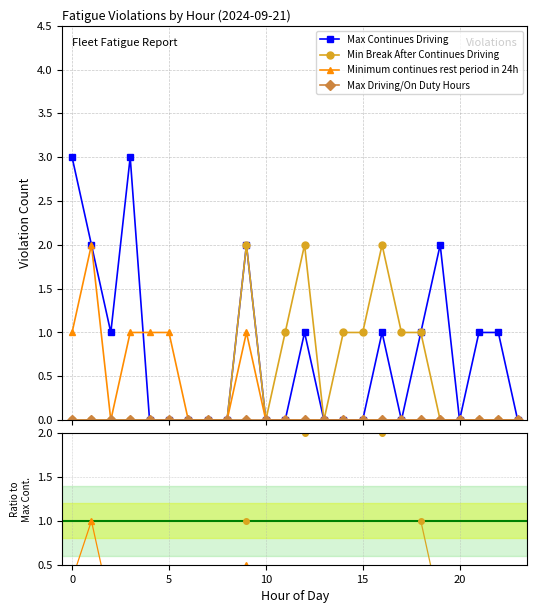

Is this an area chart (filled region under the line)?

No